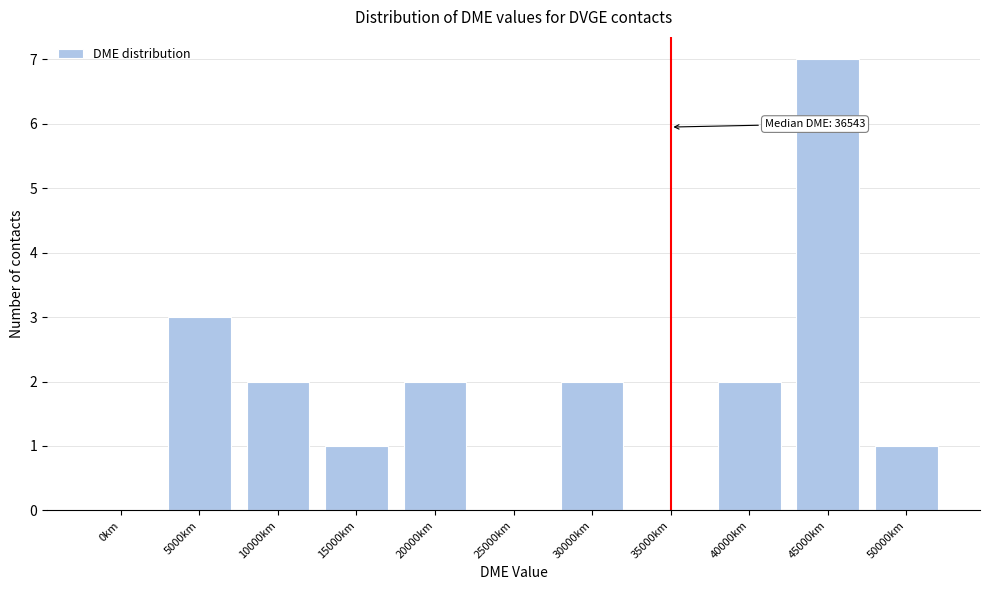

Reading right to left, what are all the values shown in this chart?

50000km=1	45000km=7	40000km=2	35000km=0	30000km=2	25000km=0	20000km=2	15000km=1	10000km=2	5000km=3	0km=0